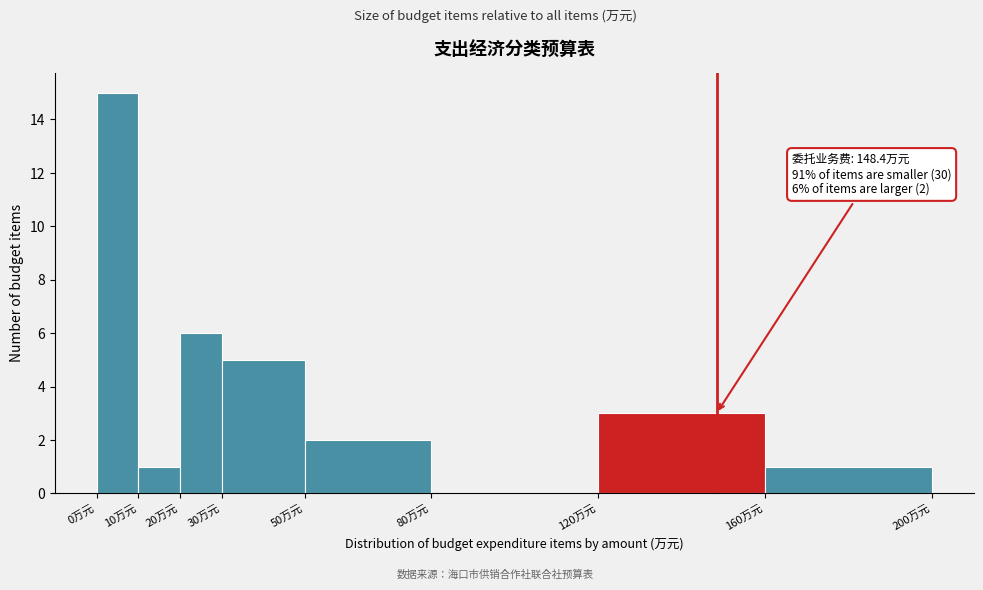

Which range on the x-axis has the tallest bar?

0 to 10